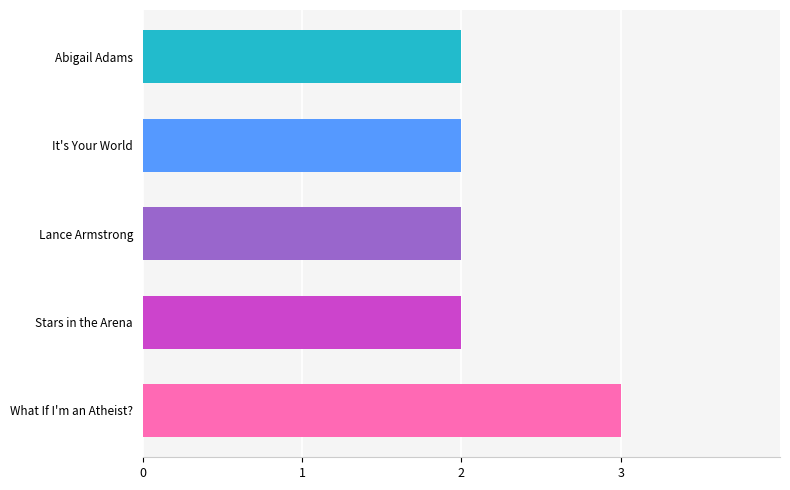

What is the greatest value displayed?

3